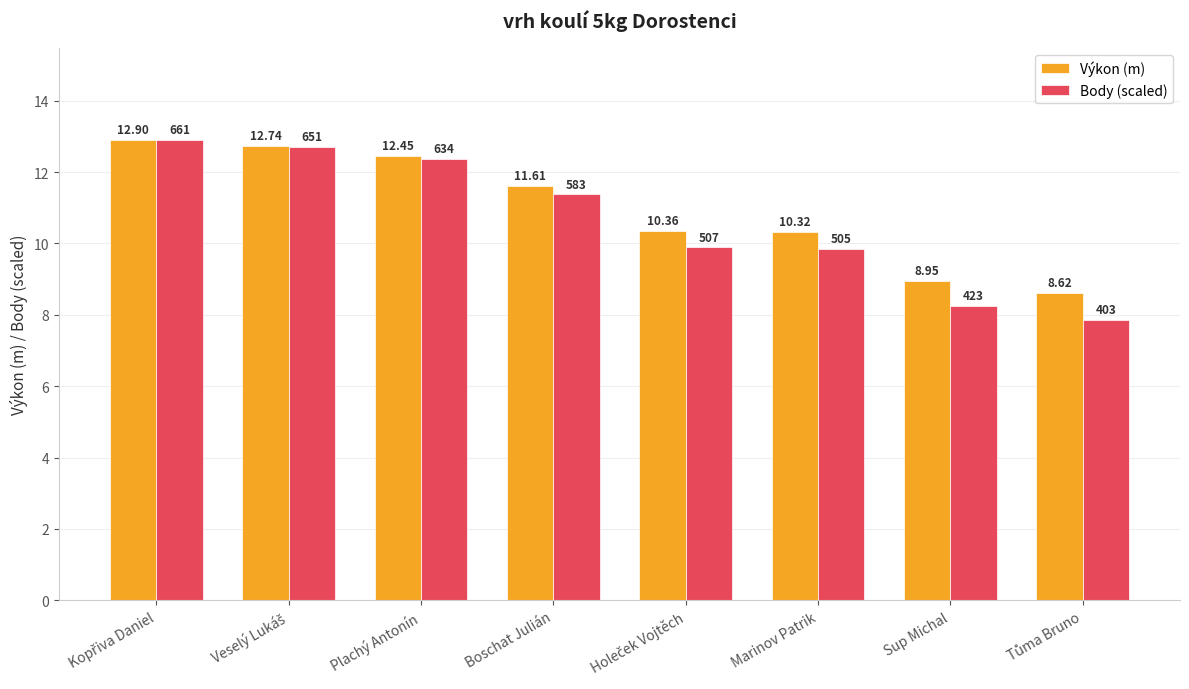

At Plachý Antonín, list the series in order from largest to smallest.

Výkon (m), Body (scaled)